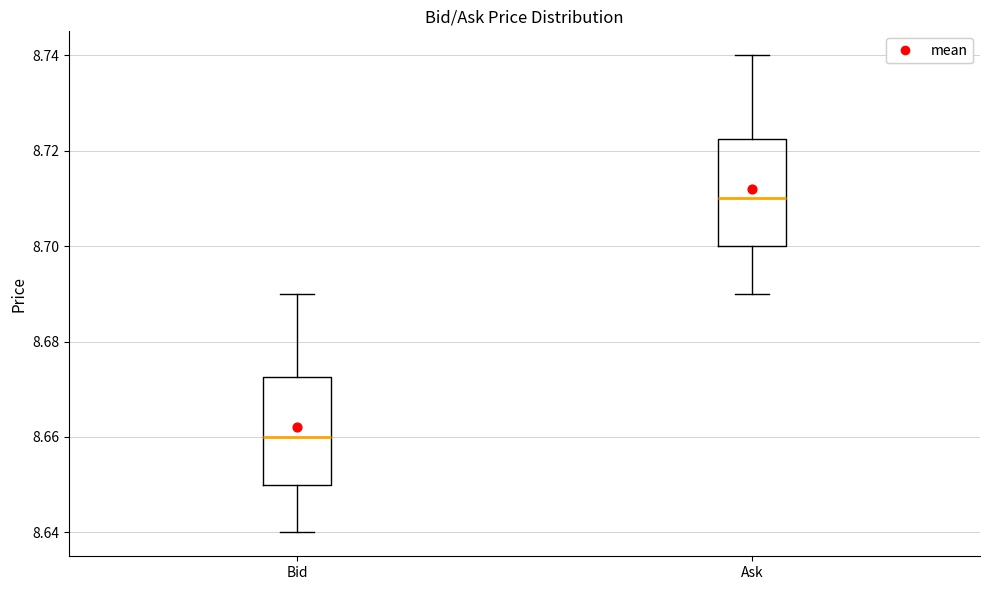

Where does the lower whisker of the box for Ask end on the y-axis? The values are not printed on the chart, so give them approximately, as read against the axis.

8.690